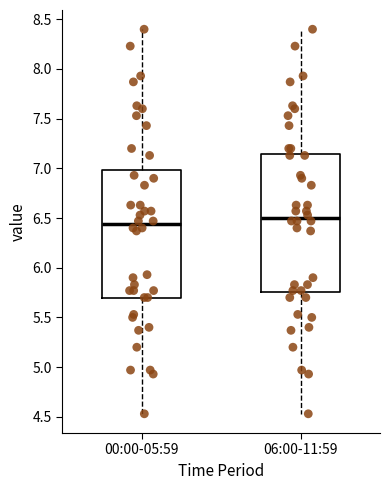

Reading left to right, transcribe this box plot: for each box, give where its median line is, the range the box spans, and where its two whiskers end, as read against the y-axis. The values are not printed on the chart, so give them approximately, as read against the axis.

00:00-05:59: median 6.45, box 5.70 to 7.00, whiskers 4.55 to 8.40
06:00-11:59: median 6.50, box 5.75 to 7.15, whiskers 4.55 to 8.40